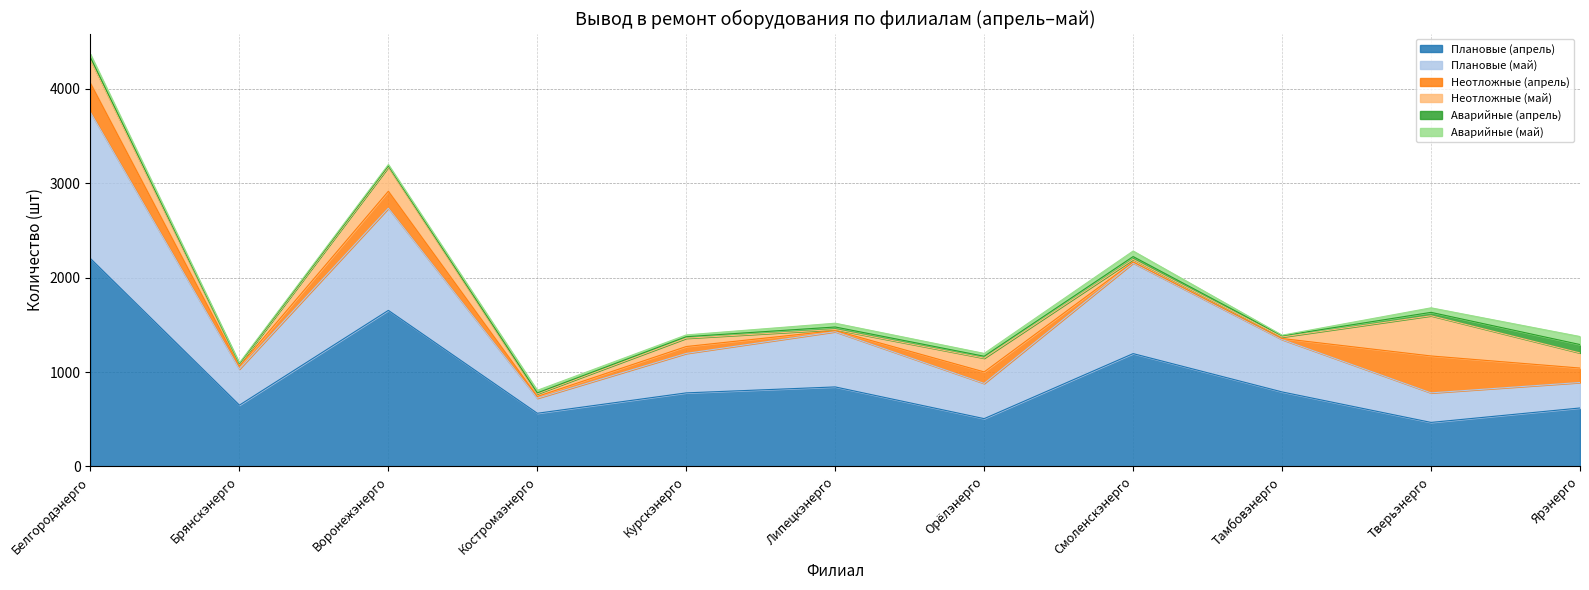

Reading left to right, extract all data points from this chart.

Плановые (апрель): Белгородэнерго=2202	Брянскэнерго=649	Воронежэнерго=1653	Костромаэнерго=563	Курскэнерго=779	Липецкэнерго=842	Орёлэнерго=506	Смоленскэнерго=1195	Тамбовэнерго=789	Тверьэнерго=466	Ярэнерго=619
Плановые (май): Белгородэнерго=1550	Брянскэнерго=382	Воронежэнерго=1082	Костромаэнерго=159	Курскэнерго=418	Липецкэнерго=585	Орёлэнерго=373	Смоленскэнерго=960	Тамбовэнерго=555	Тверьэнерго=313	Ярэнерго=270
Неотложные (апрель): Белгородэнерго=308	Брянскэнерго=30	Воронежэнерго=180	Костромаэнерго=19	Курскэнерго=73	Липецкэнерго=12	Орёлэнерго=122	Смоленскэнерго=11	Тамбовэнерго=11	Тверьэнерго=391	Ярэнерго=153
Неотложные (май): Белгородэнерго=248	Брянскэнерго=19	Воронежэнерго=257	Костромаэнерго=28	Курскэнерго=88	Липецкэнерго=11	Орёлэнерго=146	Смоленскэнерго=27	Тамбовэнерго=16	Тверьэнерго=426	Ярэнерго=160
Аварийные (апрель): Белгородэнерго=26	Брянскэнерго=7	Воронежэнерго=12	Костромаэнерго=10	Курскэнерго=16	Липецкэнерго=27	Орёлэнерго=20	Смоленскэнерго=30	Тамбовэнерго=13	Тверьэнерго=36	Ярэнерго=89
Аварийные (май): Белгородэнерго=33	Брянскэнерго=10	Воронежэнерго=14	Костромаэнерго=27	Курскэнерго=19	Липецкэнерго=40	Орёлэнерго=30	Смоленскэнерго=59	Тамбовэнерго=6	Тверьэнерго=48	Ярэнерго=85